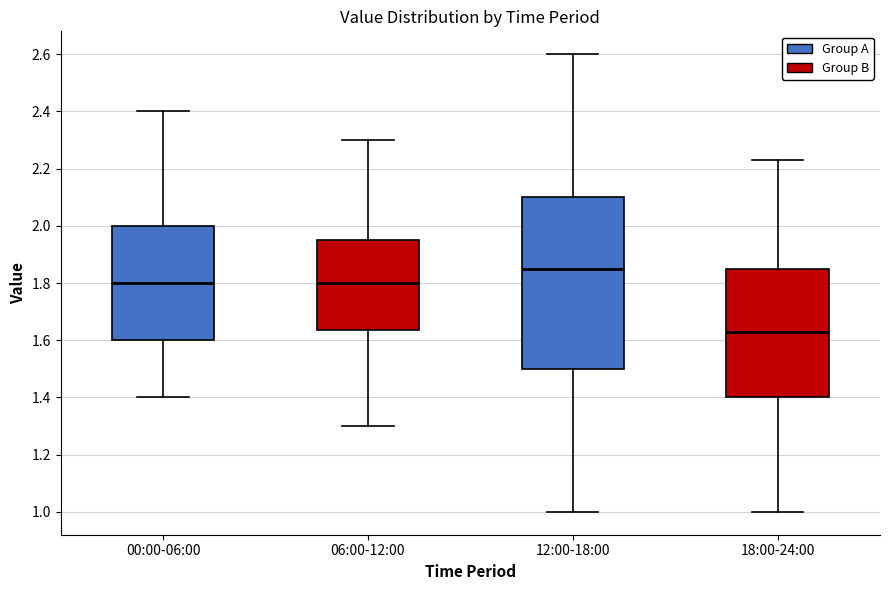

Where does the upper whisker of the box for 12:00-18:00 end on the y-axis? The values are not printed on the chart, so give them approximately, as read against the axis.

2.60